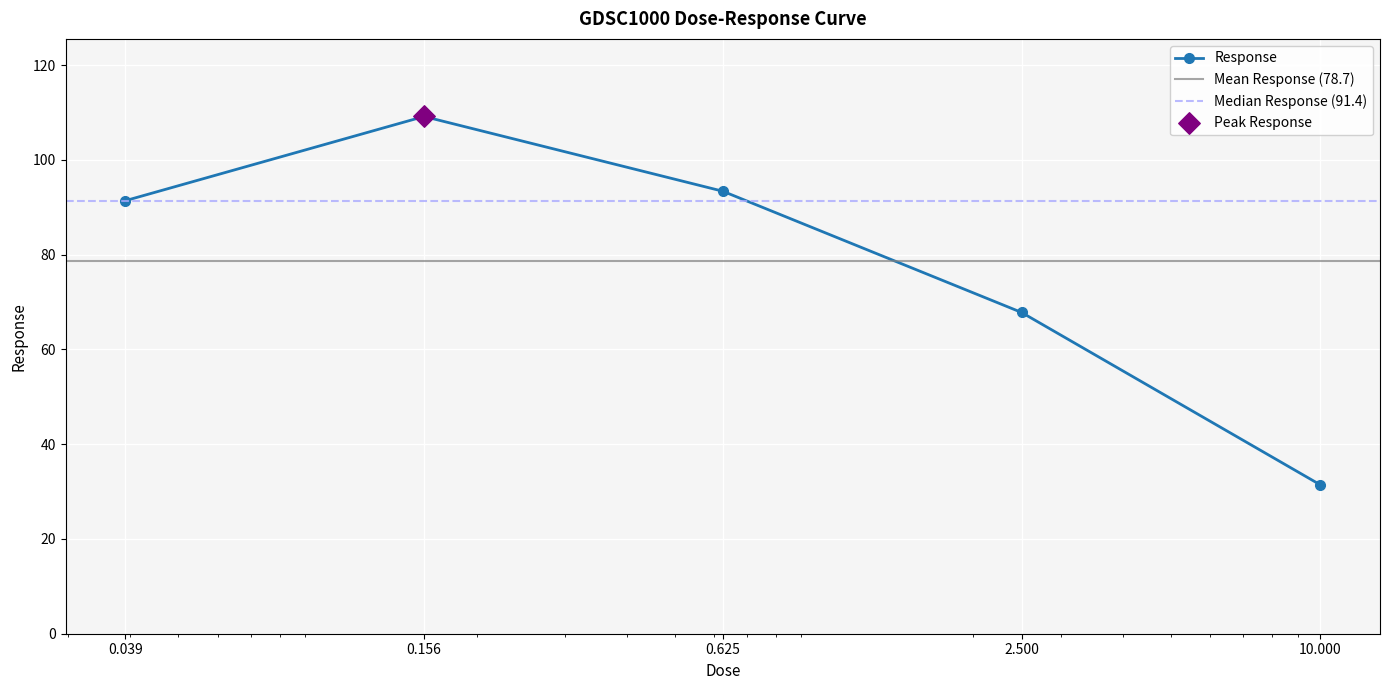

True or false: Response has more than 2 points higher than both neighbors.

False